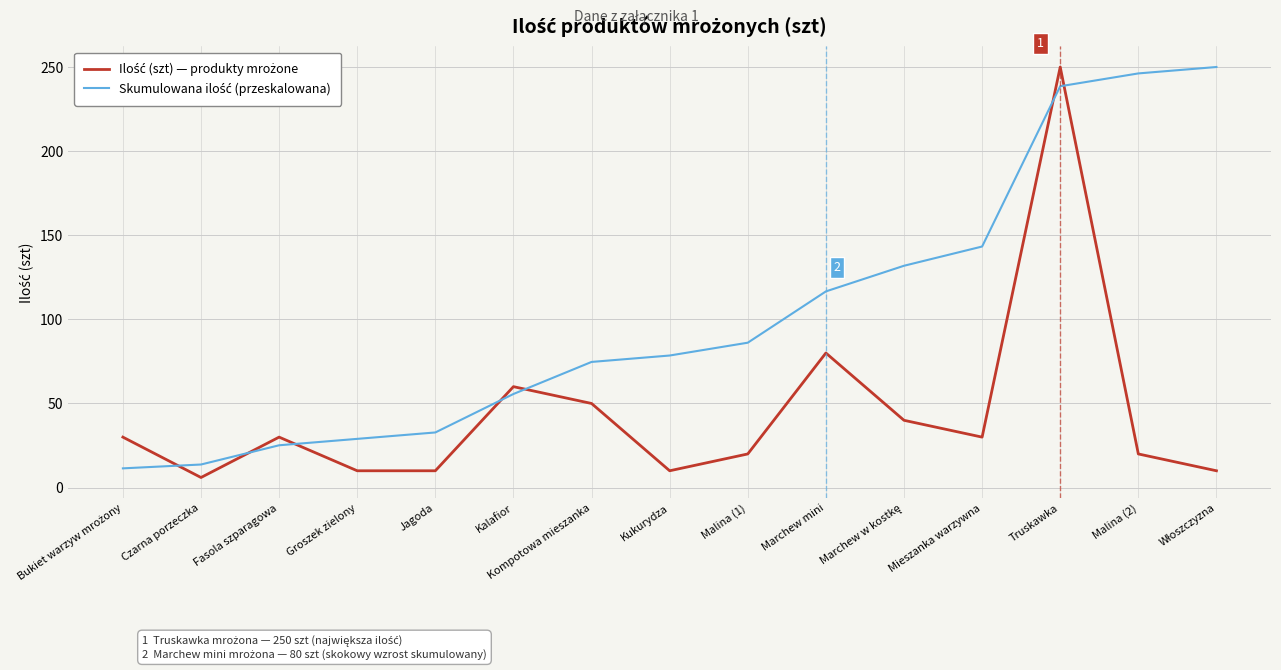

What position from the left is Kukurydza?

8